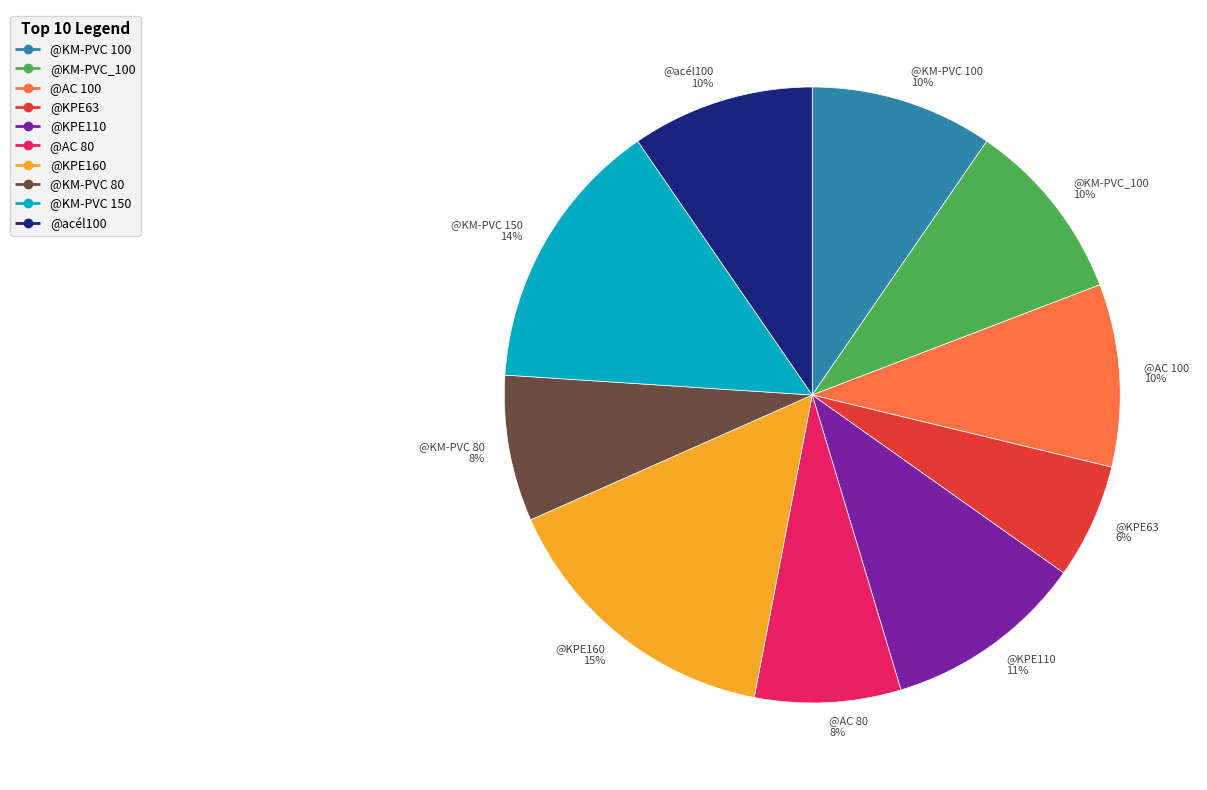

To the nearest percent, what is the average slice percentage?

10%